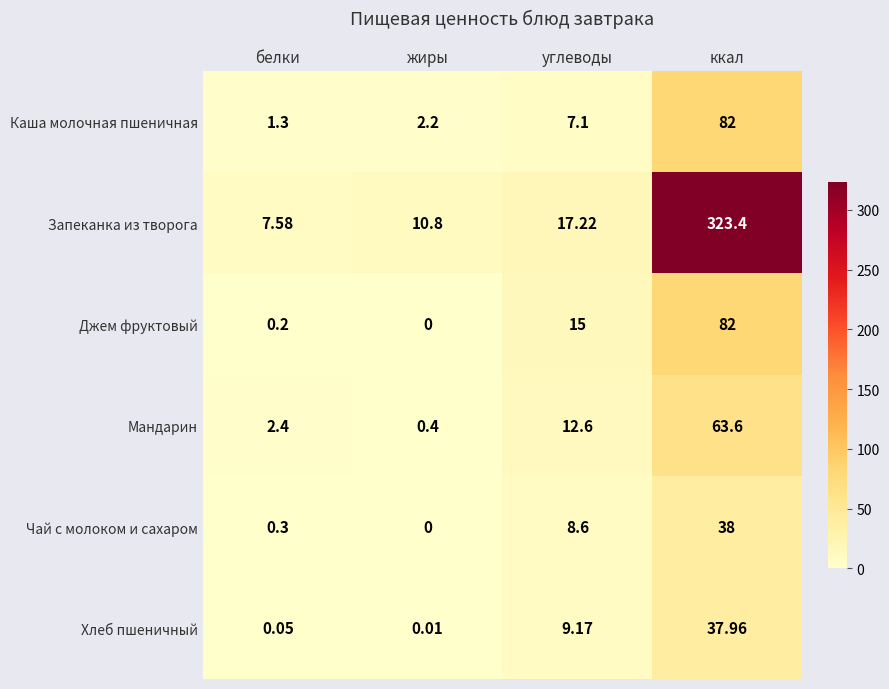

Which label corresponds to the largest value in the chart?

ккал